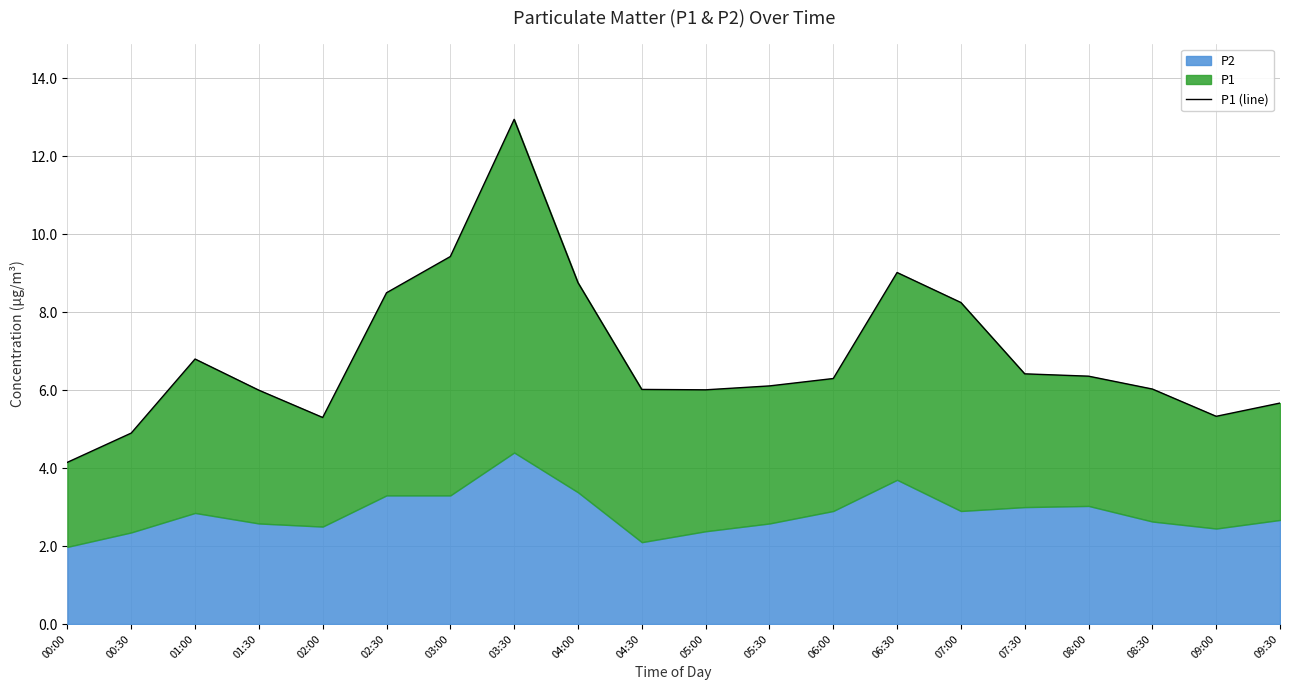

Rank the categories by value from lowest to highest.

00:00, 00:30, 02:00, 09:00, 09:30, 01:30, 05:00, 04:30, 08:30, 05:30, 06:00, 08:00, 07:30, 01:00, 07:00, 02:30, 04:00, 06:30, 03:00, 03:30